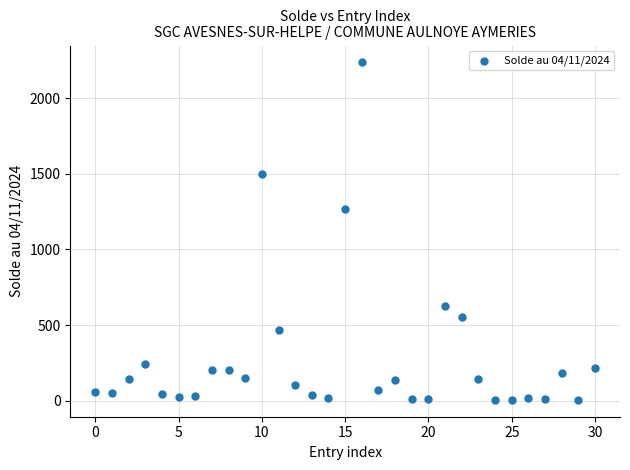

What Y value in the scatter plot is closest to 1121?

1267.0